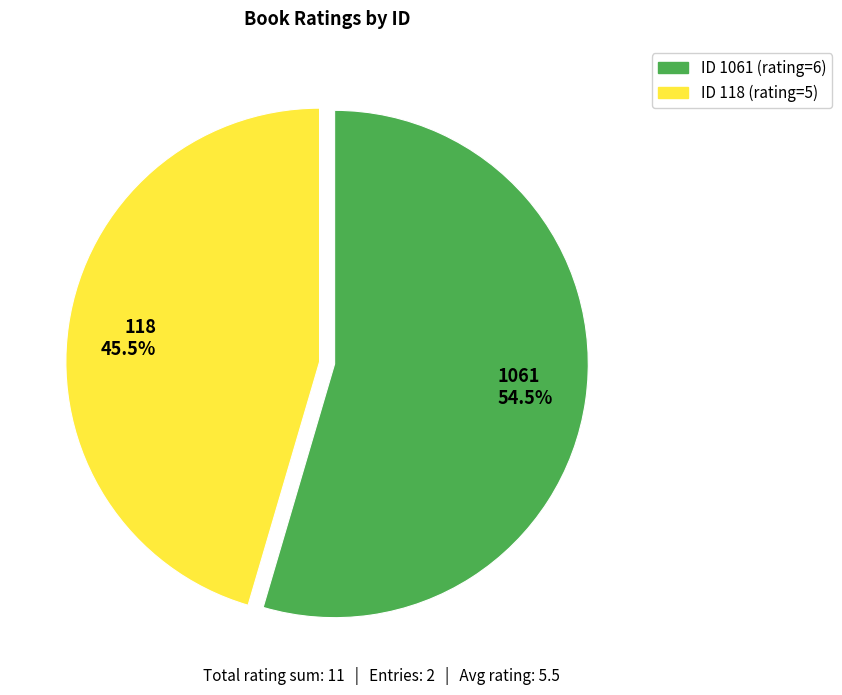

Between 118 and 1061, which is larger?

1061